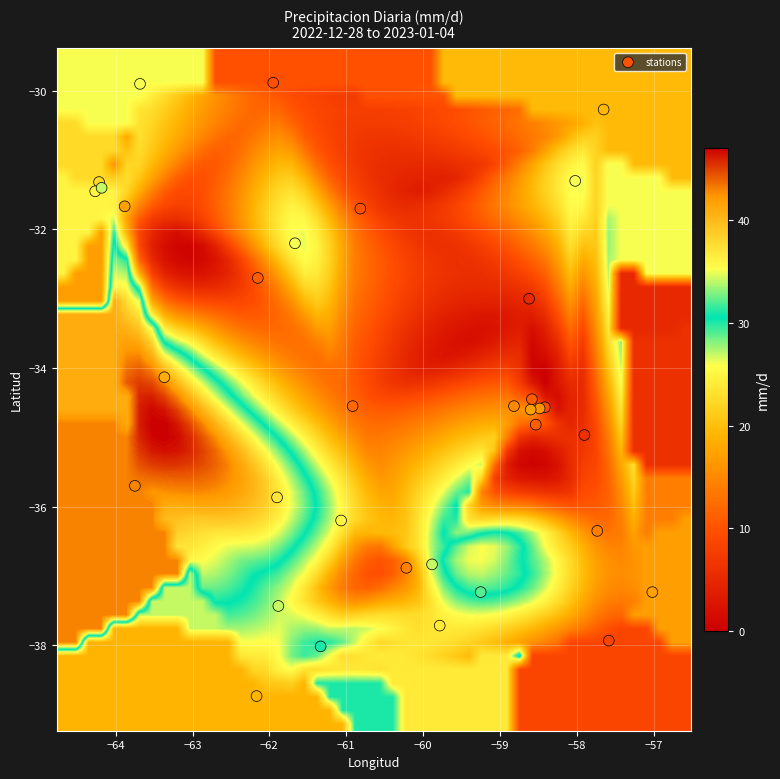

What Y value in the scatter plot is closest to -34?

-34.1